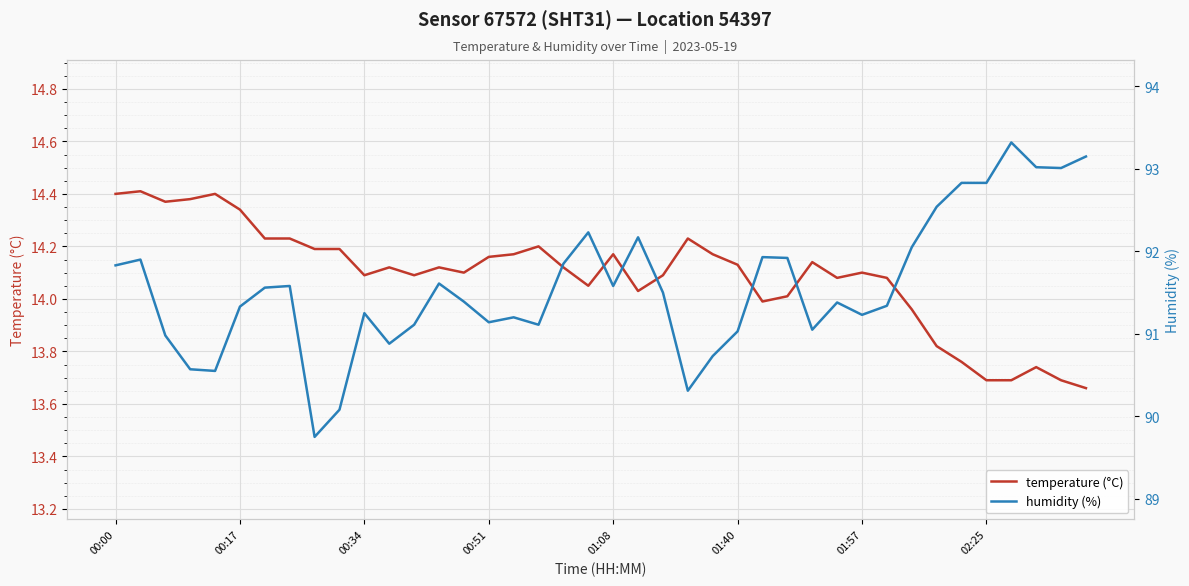

How many values in the temperature (°C) series exceed 14?

31